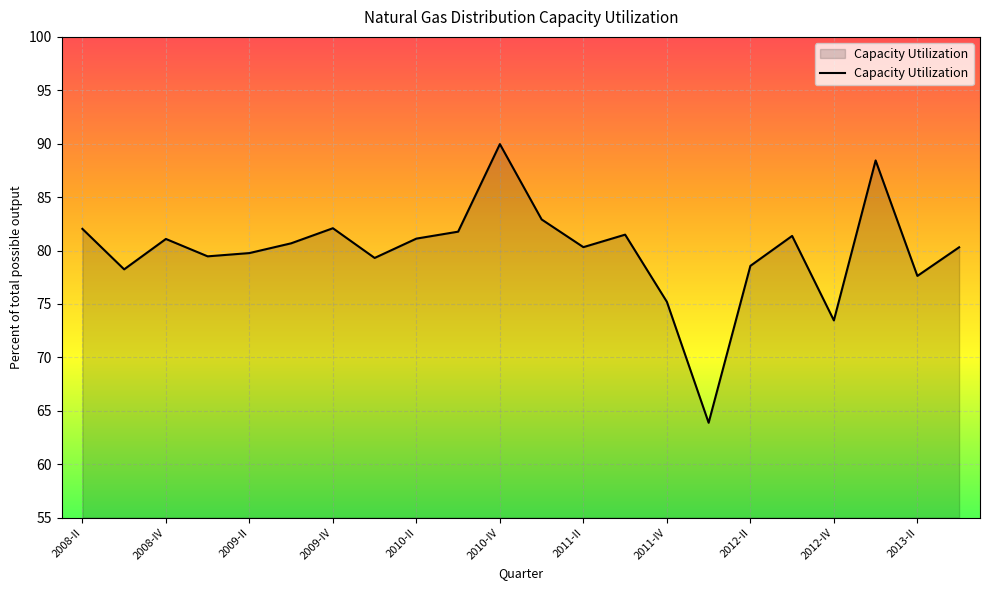

What is the minimum value shown in the chart?

63.9